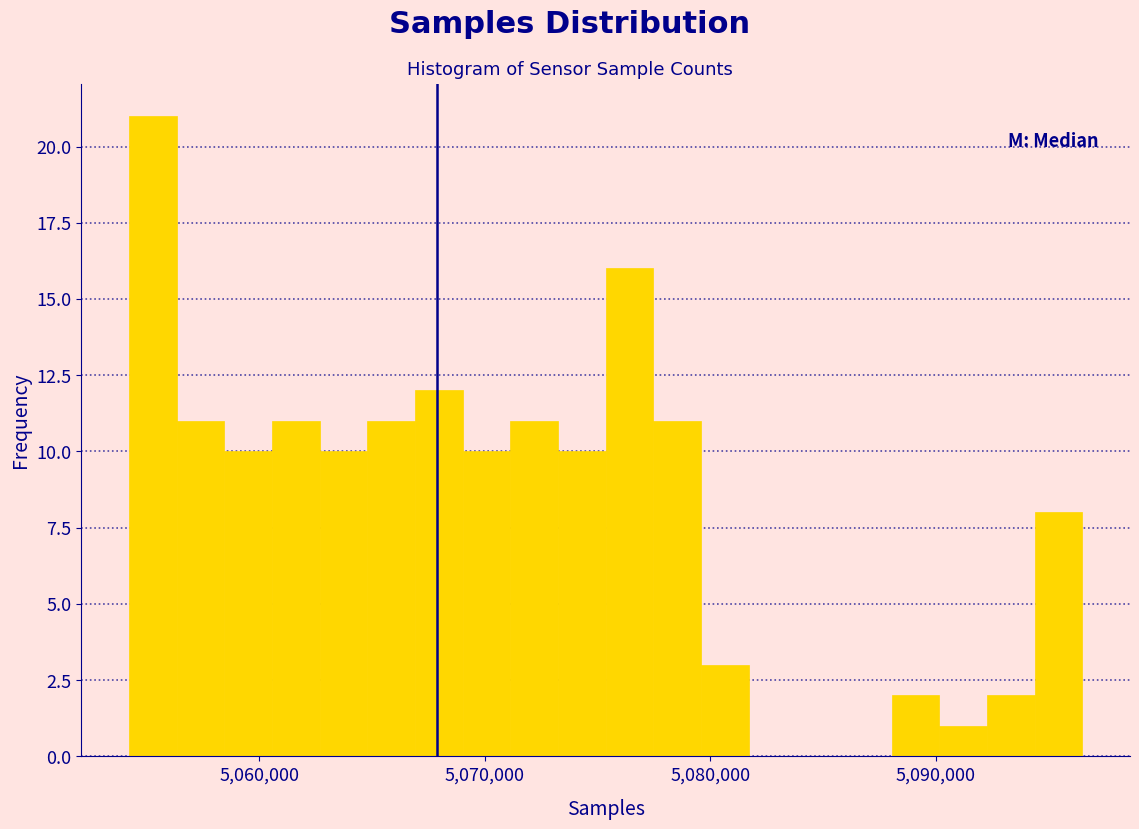

Read against the x-axis, roughly where is the centre of the tallest bar?

5055000